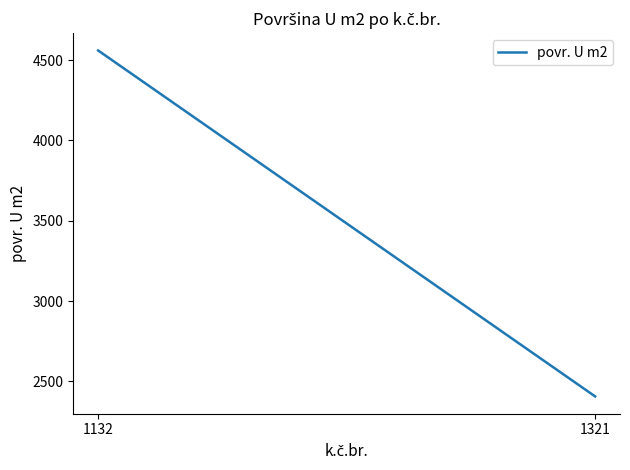

List the labels in order of value, largest first.

1132, 1321